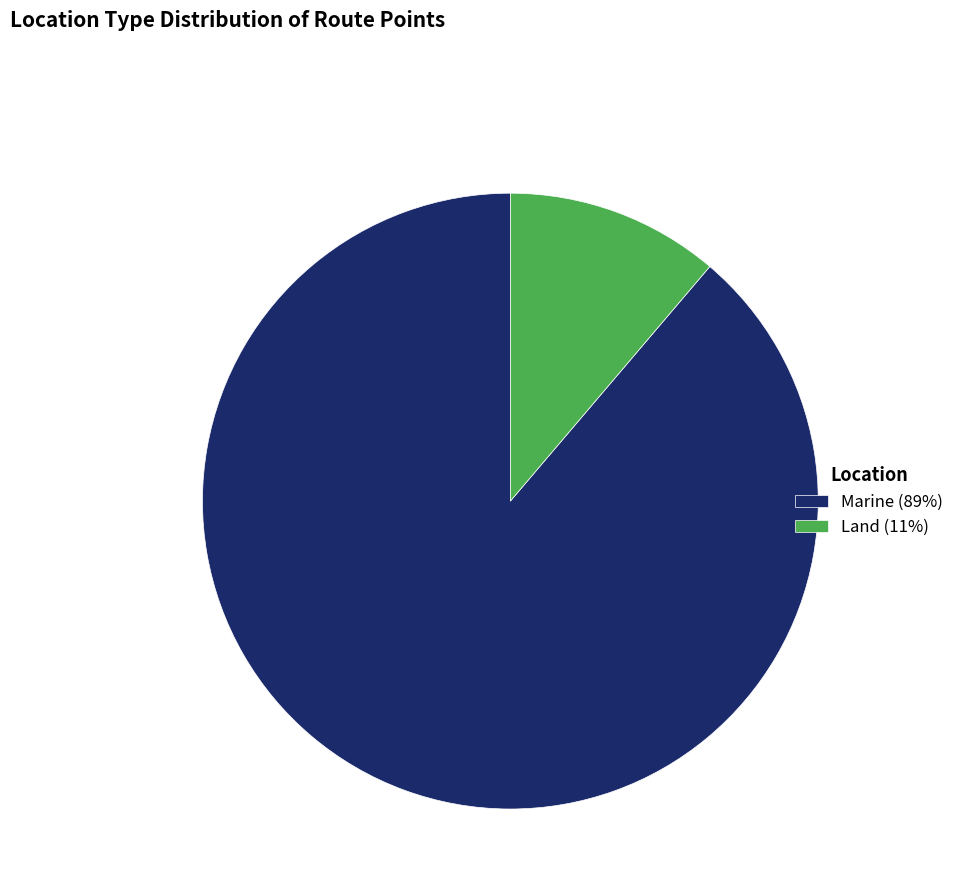

Is Land (11%) the majority of the pie?

No